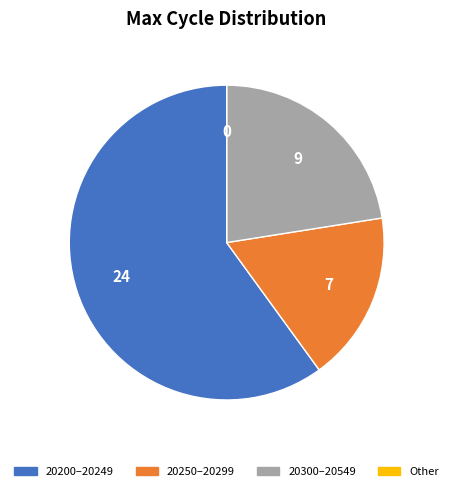

Does any single category account for the majority?

Yes